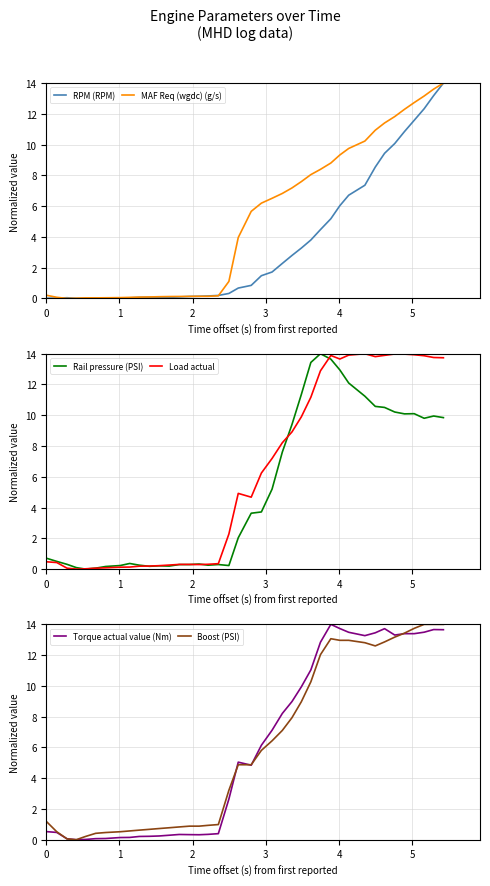

What is the maximum value for Load actual?

14.0